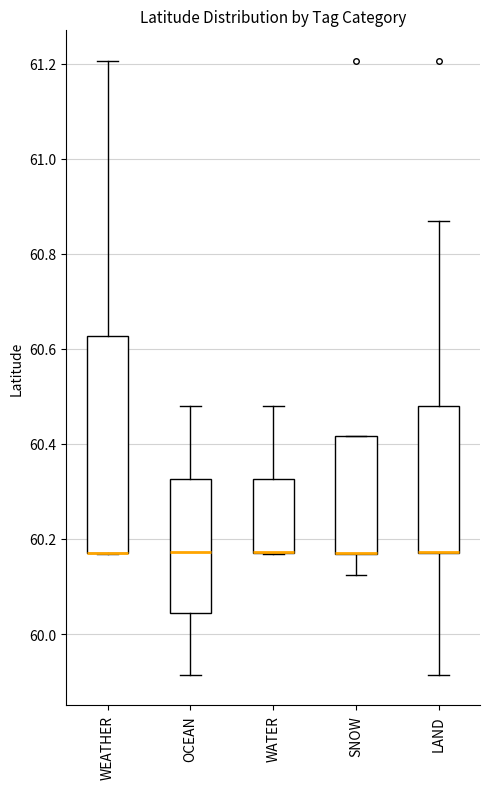

Comparing the boxes themselves (not the whiskers), which one is the tallest?

WEATHER